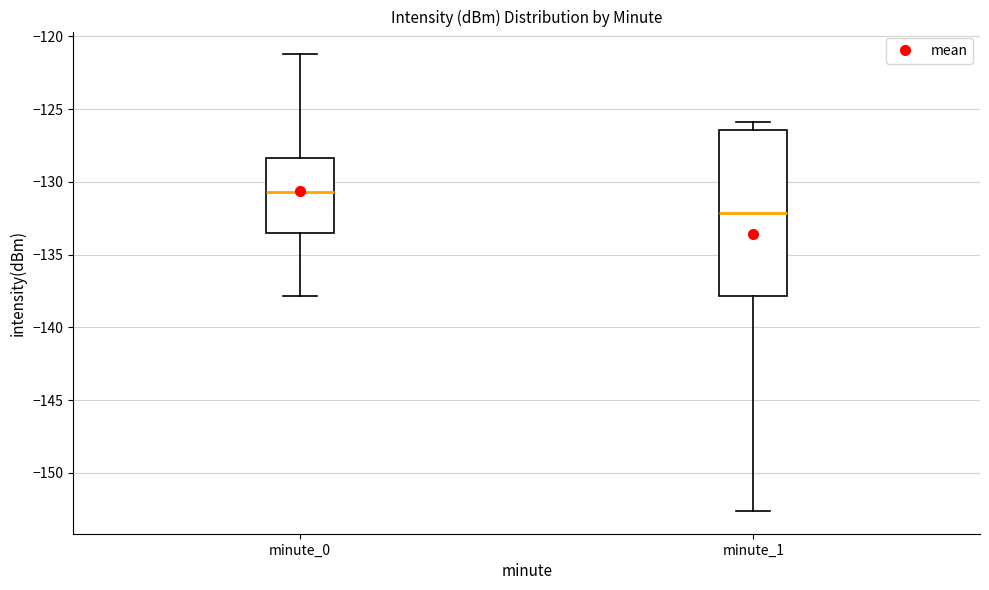

Which box has the lowest median line?

minute_1